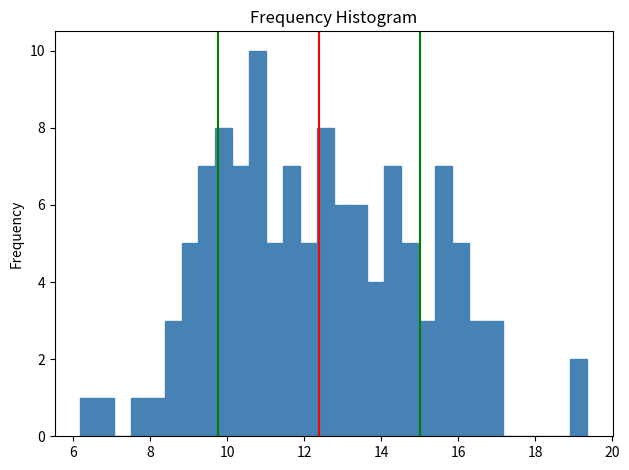

Around what value on the x-axis is the tallest bar? Give the approximate position of its centre, as read against the axis.

10.8